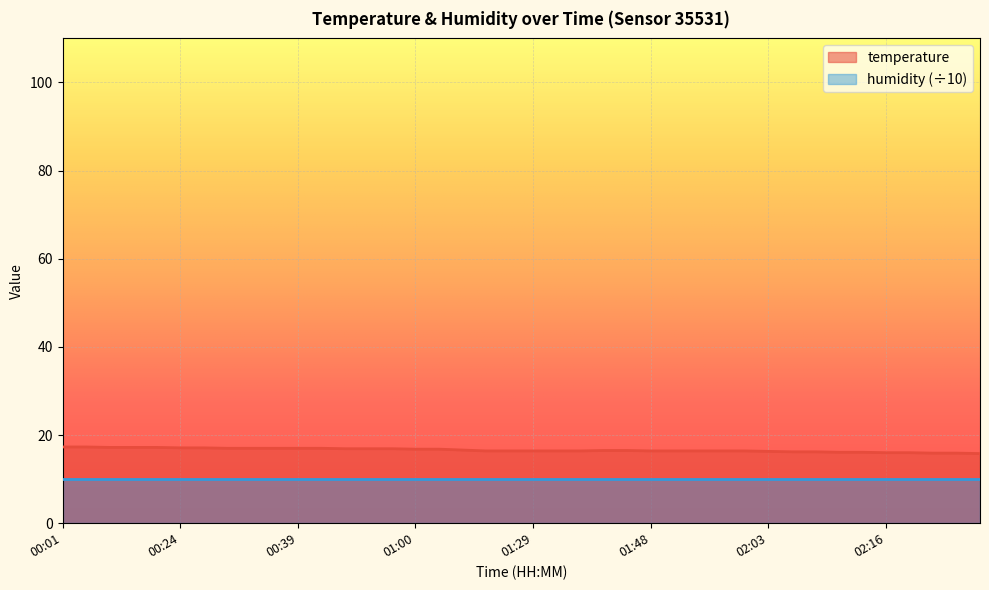

Rank the categories by value from lowest to highest.

02:26, 02:21, 02:23, 02:16, 02:18, 02:11, 02:13, 02:06, 02:08, 02:03, 01:18, 01:21, 01:29, 01:32, 01:34, 01:48, 01:51, 01:56, 01:58, 02:01, 01:40, 01:45, 01:10, 01:00, 01:02, 00:49, 00:54, 00:57, 00:31, 00:34, 00:36, 00:39, 00:46, 00:24, 00:26, 00:13, 00:16, 00:18, 00:01, 00:03